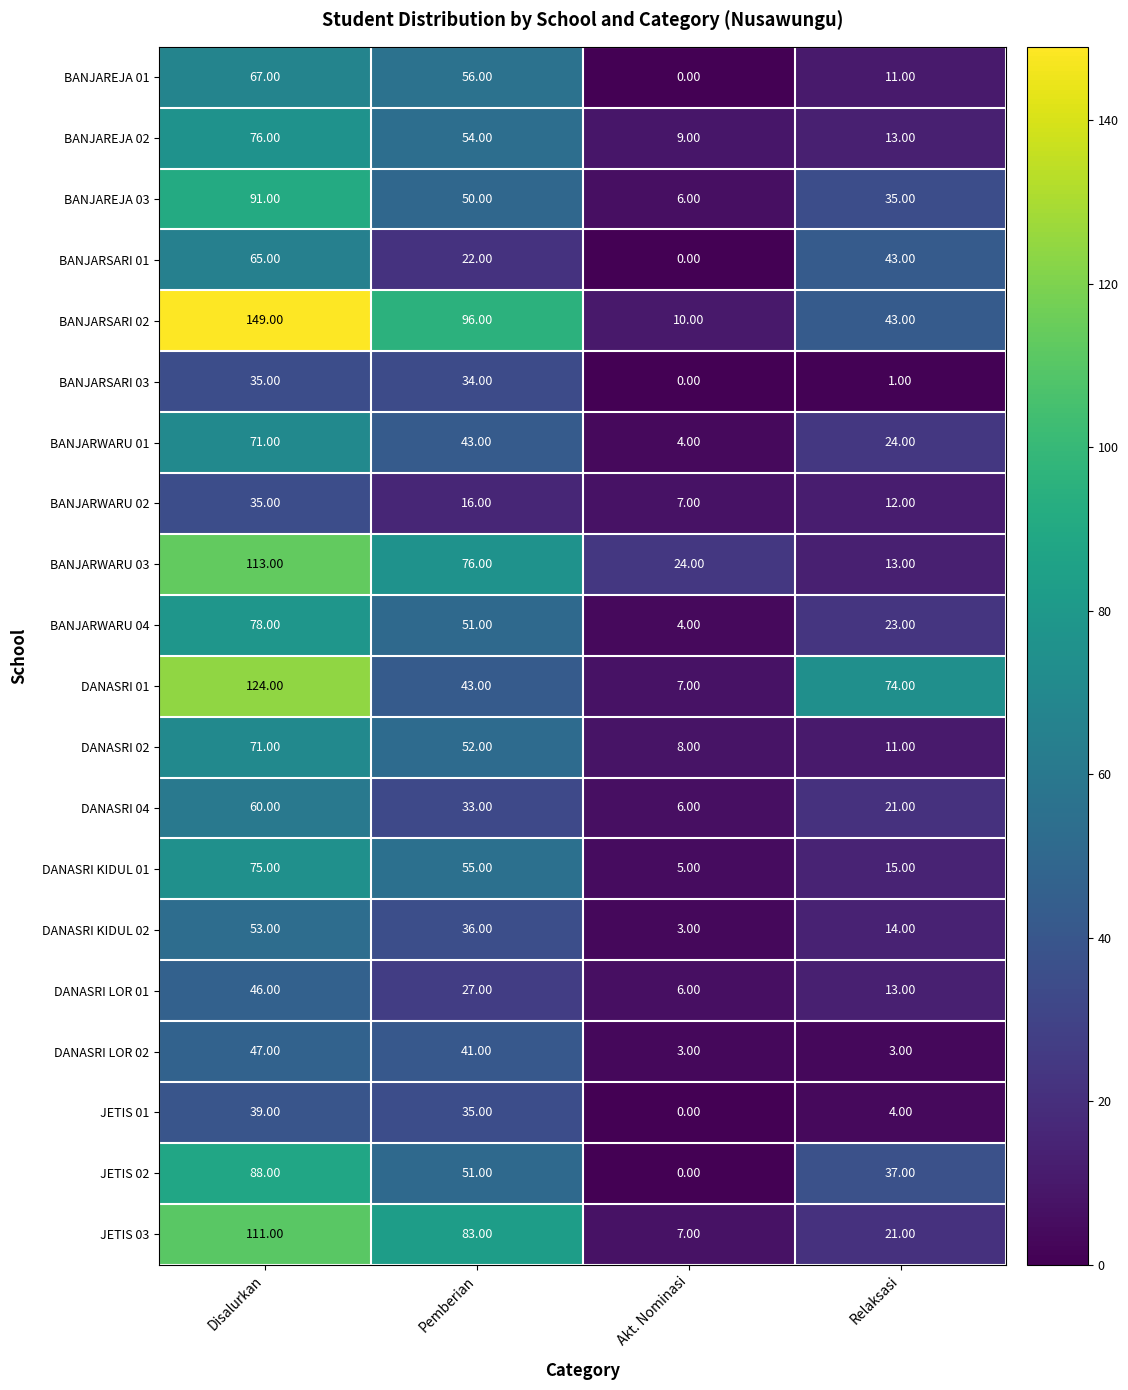

Which category has the highest value in the DANASRI 01 series?

Disalurkan